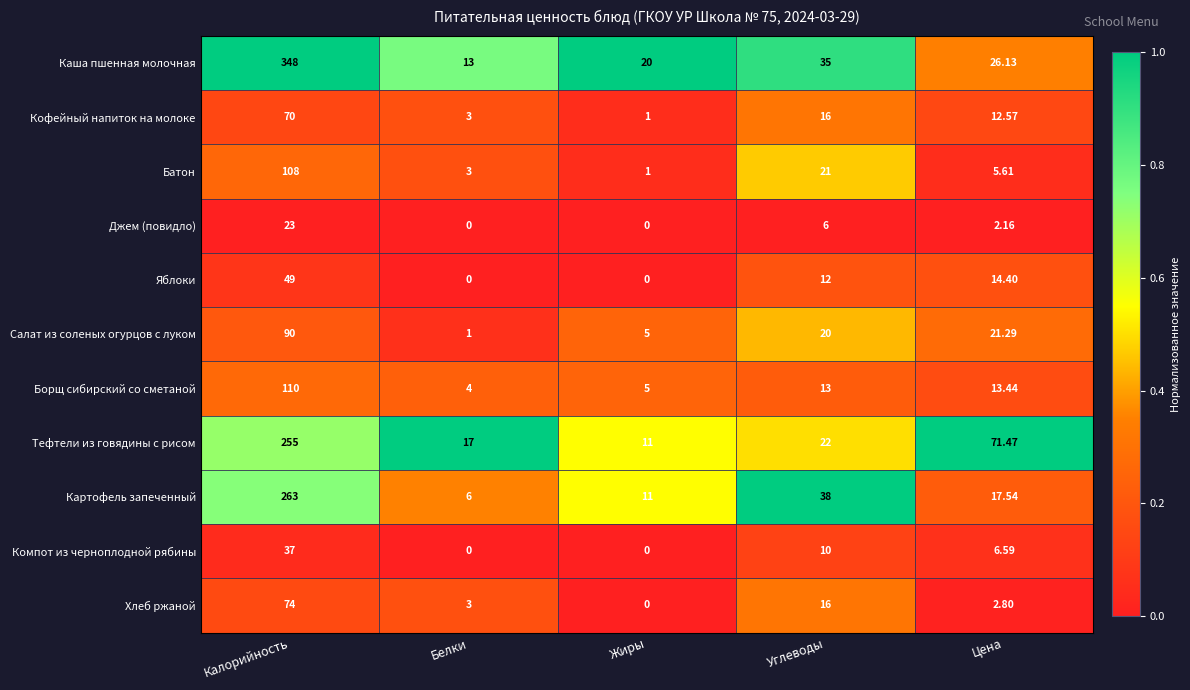

At which label does Тефтели из говядины с рисом reach its minimum?

Жиры